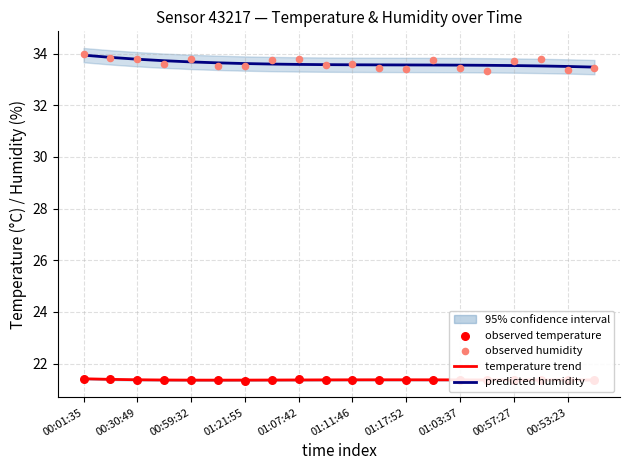

Which series reaches the minimum Y coordinate?

observed temperature